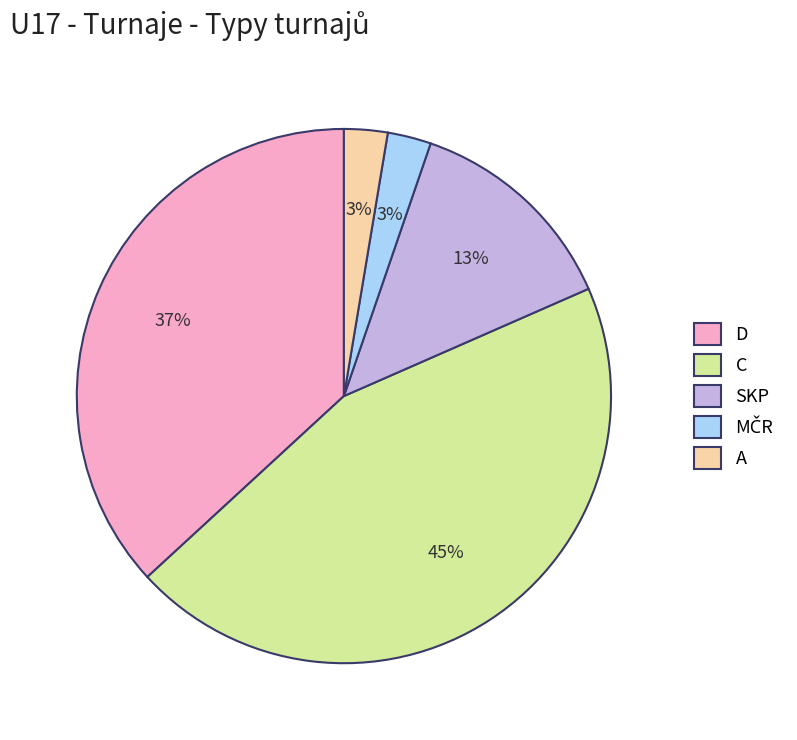

The C slice represents 45% of the pie. True or false?

True